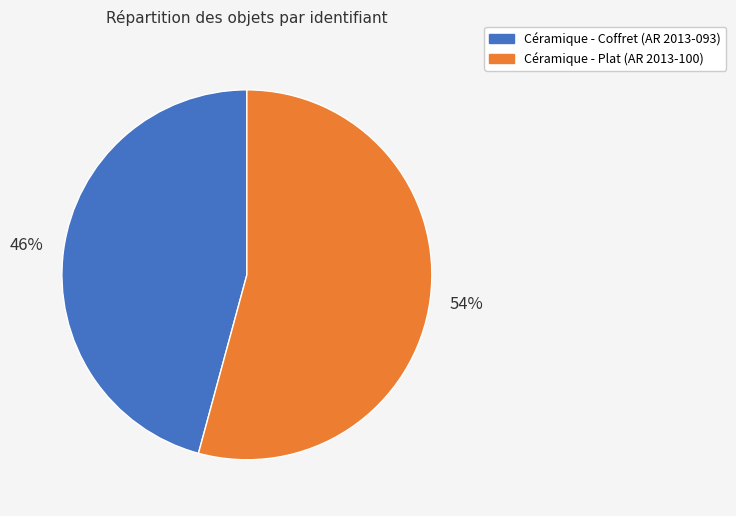

True or false: Céramique - Coffret (AR 2013-093) accounts for 56% of the total.

False